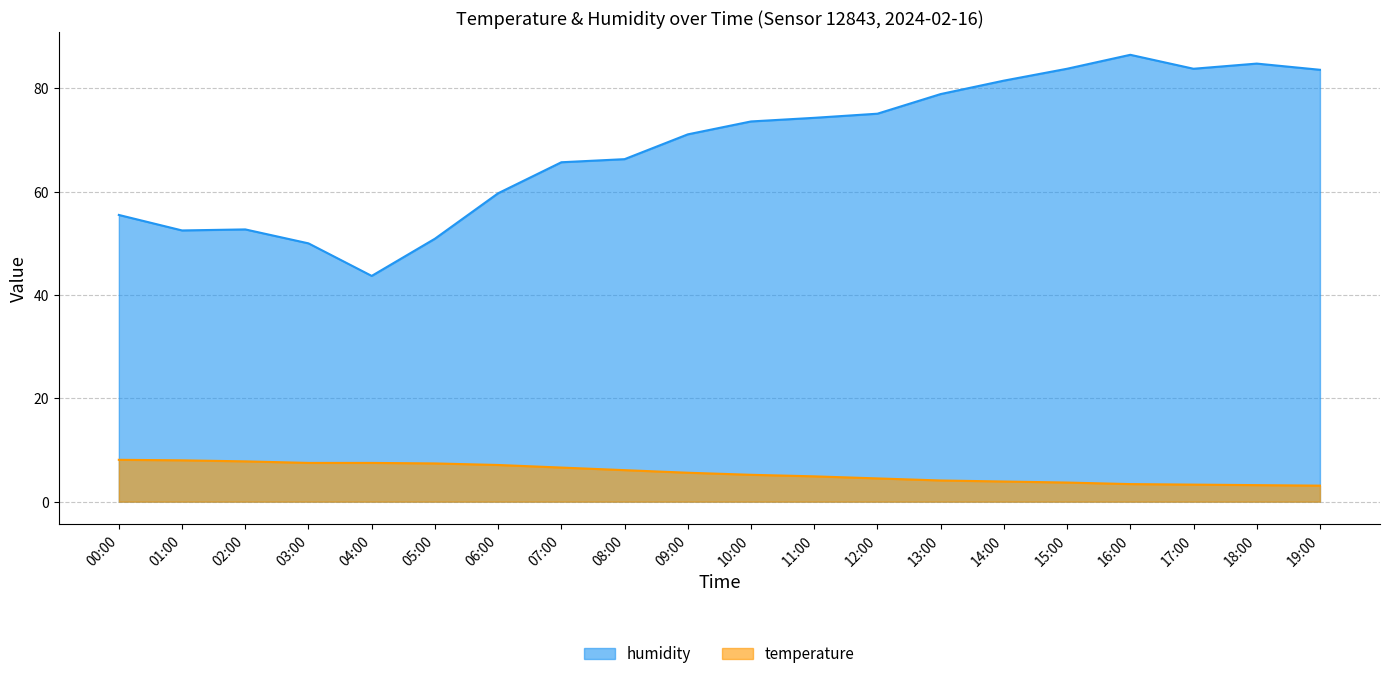

Between 04:00 and 06:00, which series saw the biggest shift?

humidity